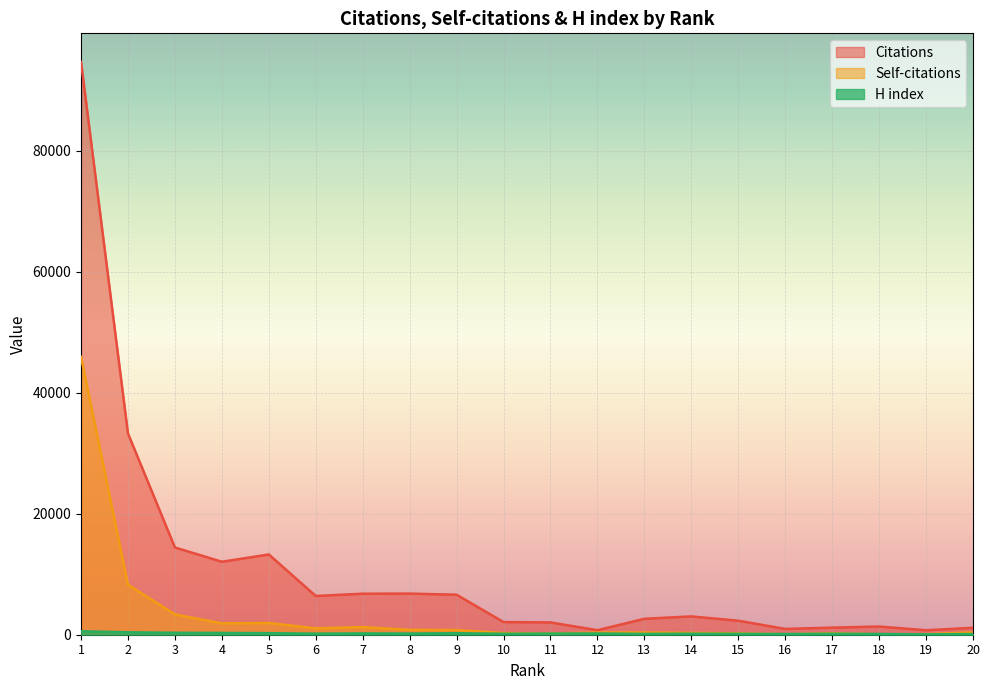

Reading right to left, list all the values displayed in this chart.

Citations: 20=1145	19=739	18=1355	17=1171	16=957	15=2315	14=3027	13=2634	12=746	11=2030	10=2089	9=6611	8=6796	7=6779	6=6401	5=13259	4=12059	3=14418	2=33255	1=94653
Self-citations: 20=392	19=88	18=70	17=254	16=73	15=228	14=308	13=370	12=364	11=193	10=284	9=767	8=801	7=1262	6=1049	5=1941	4=1873	3=3359	2=8258	1=45913
H index: 20=111	19=60	18=127	17=161	16=120	15=147	14=163	13=134	12=202	11=192	10=153	9=248	8=196	7=218	6=177	5=255	4=292	3=321	2=401	1=568